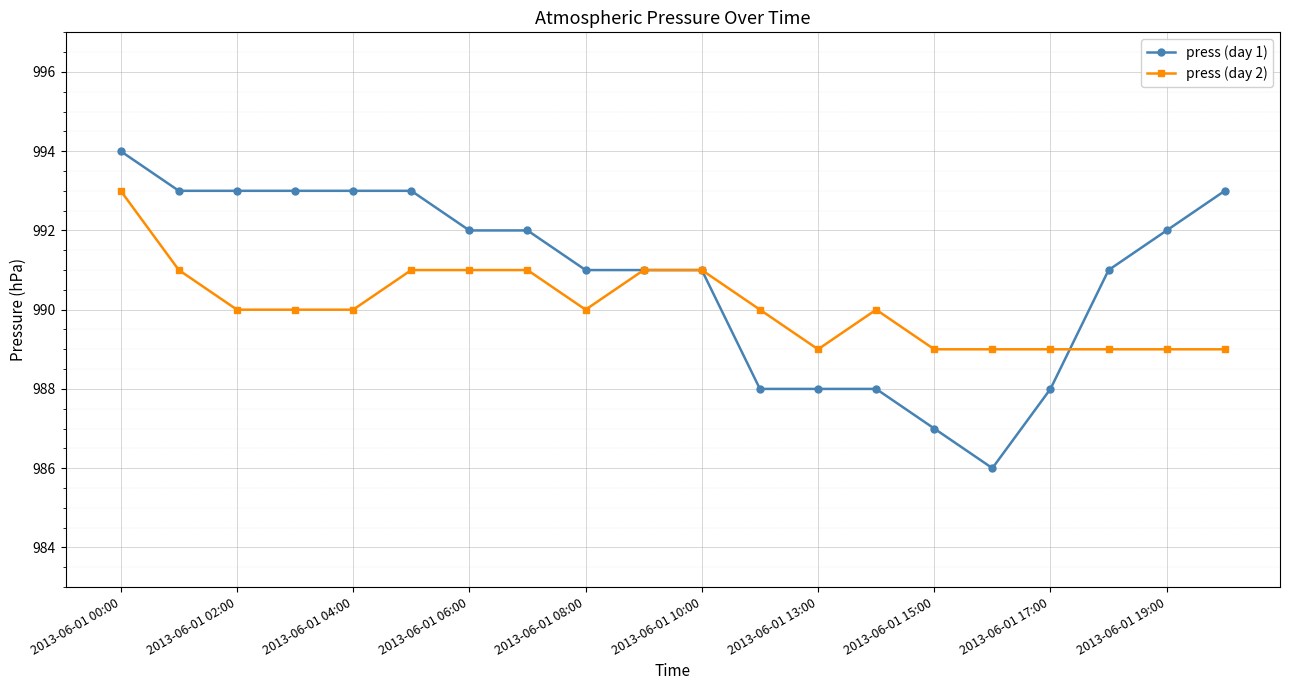

List the series in order of their peak value, lowest first.

press (day 2), press (day 1)